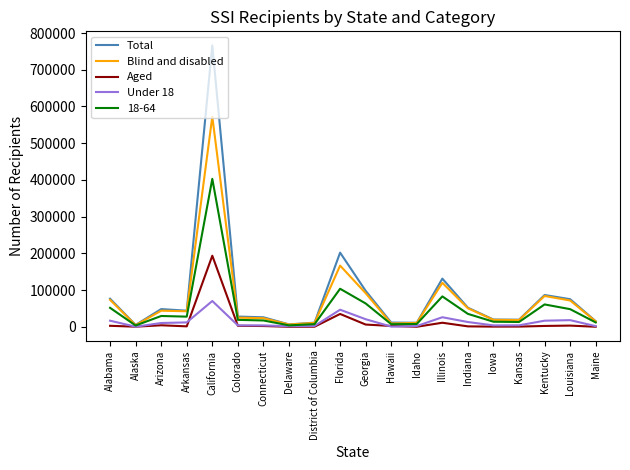

Which series has the widest spread of values?

Total